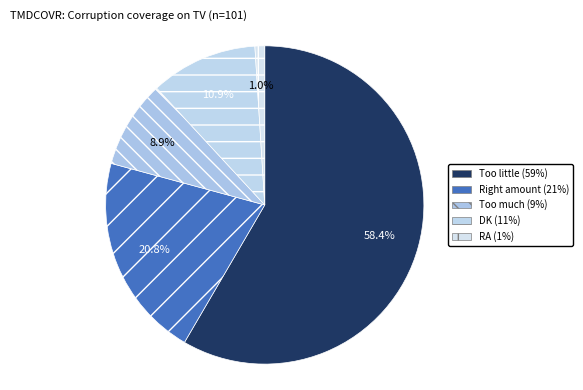

Is it true that Too little is 58% of the pie?

True